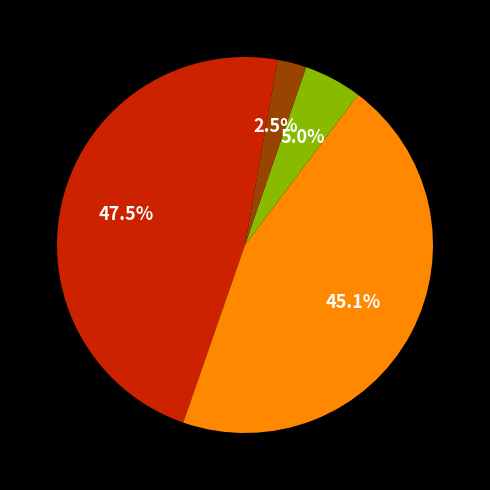

Count the number of slices in the pie.

4